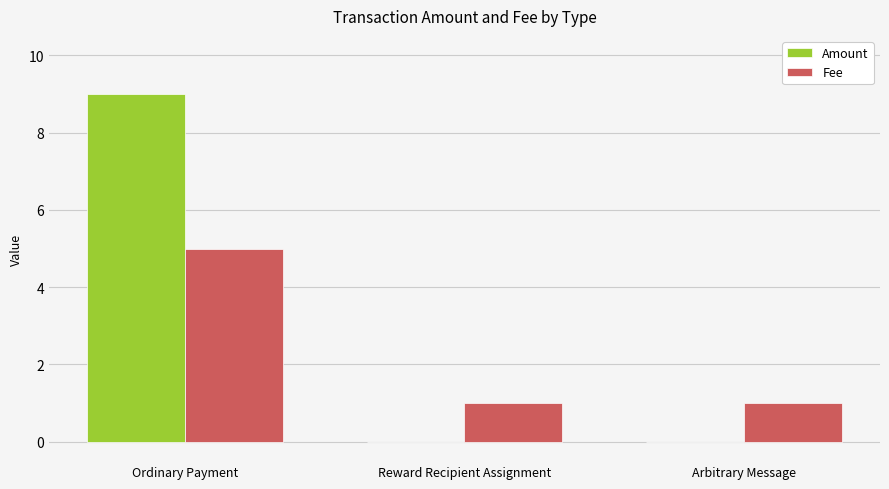

The Fee series shows 0 at Arbitrary Message. True or false?

False